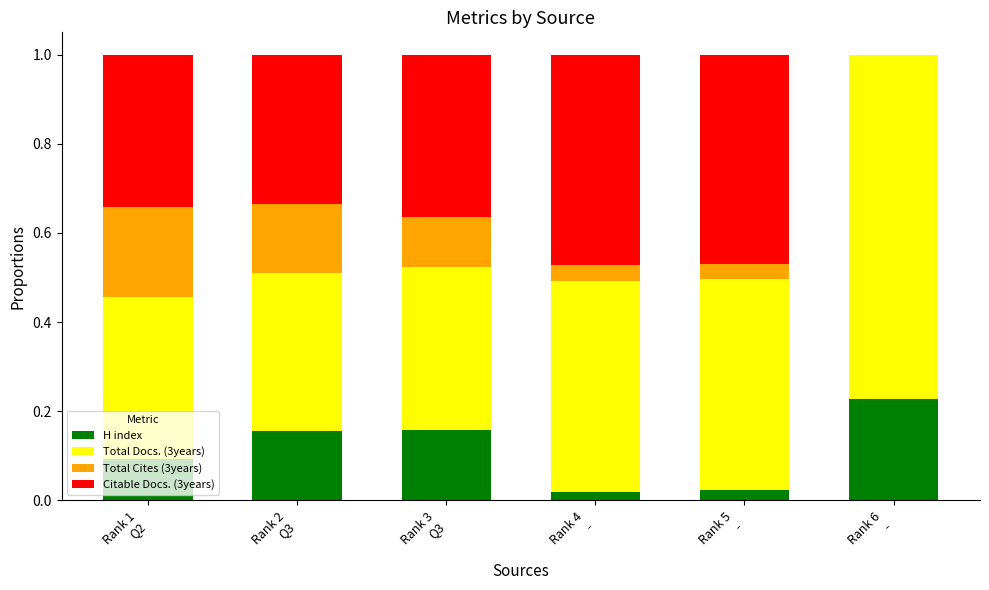

Between Rank 2
Q3 and Rank 3
Q3, which series saw the biggest shift?

Total Cites (3years)